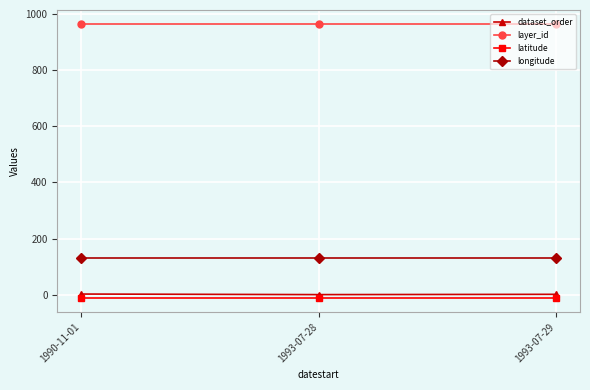

Which series has the largest total across all categories?

layer_id